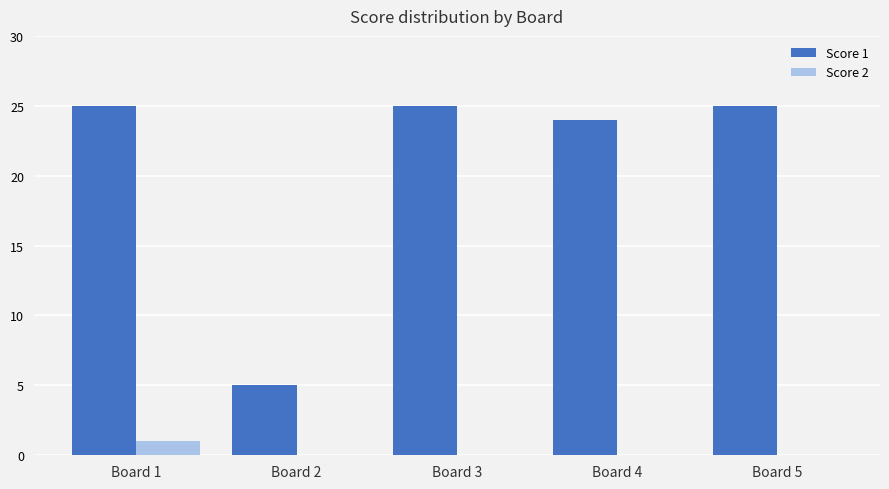

What is the sum of all Score 1 values?

104